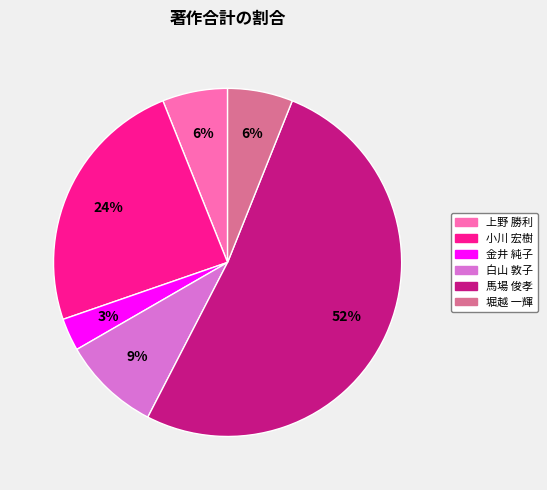

Is it true that 小川 宏樹 is 24% of the pie?

True